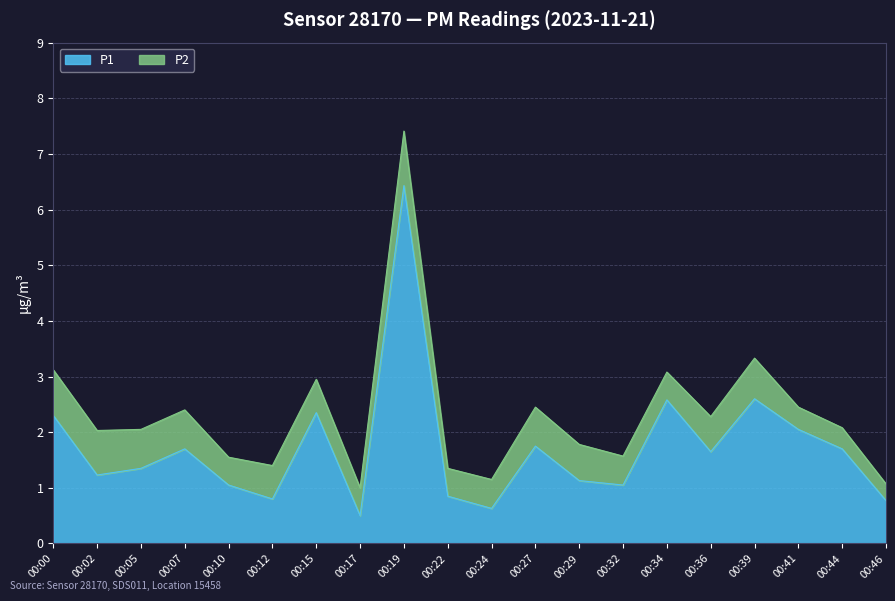

At which label is the value closest to 3?

00:39